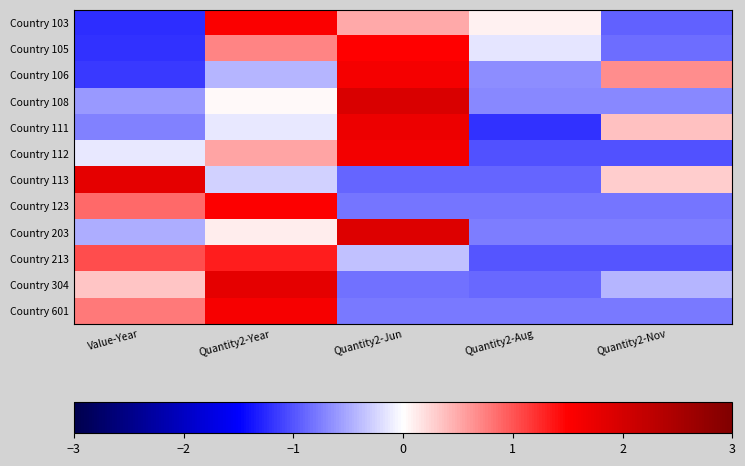

How many distinct data groups are displayed?

12